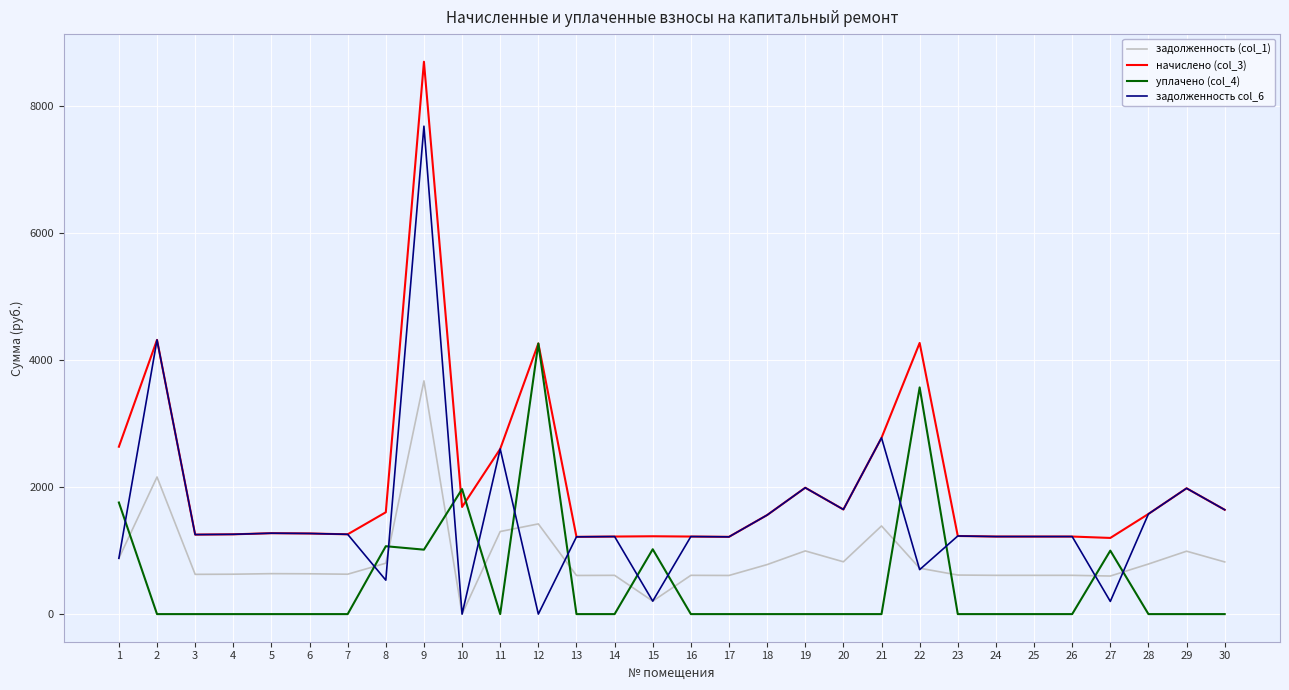

What is the sum of the начислено (col_3) values at 17 and 28?

2793.3